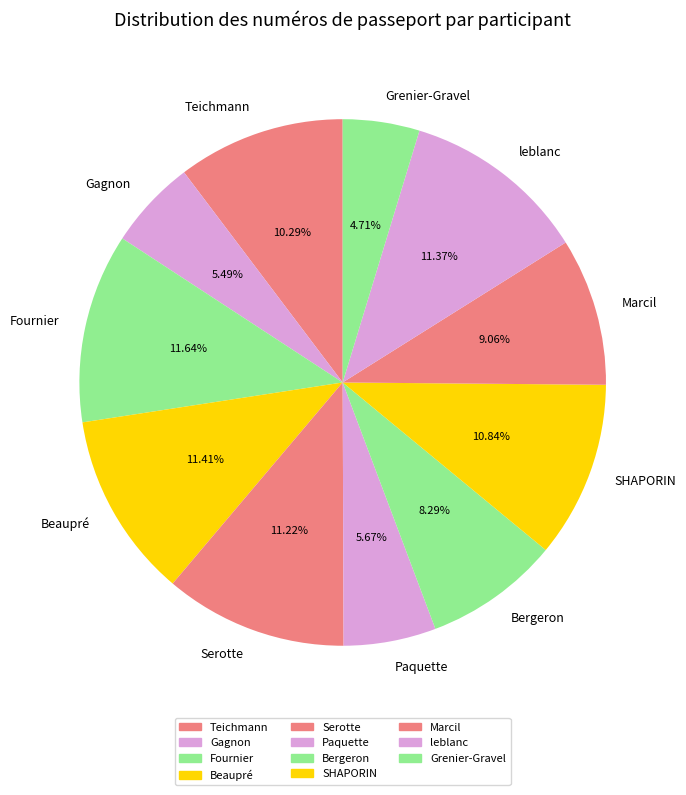

What is the ratio of the value at Bergeron to the value at Gagnon?

1.5